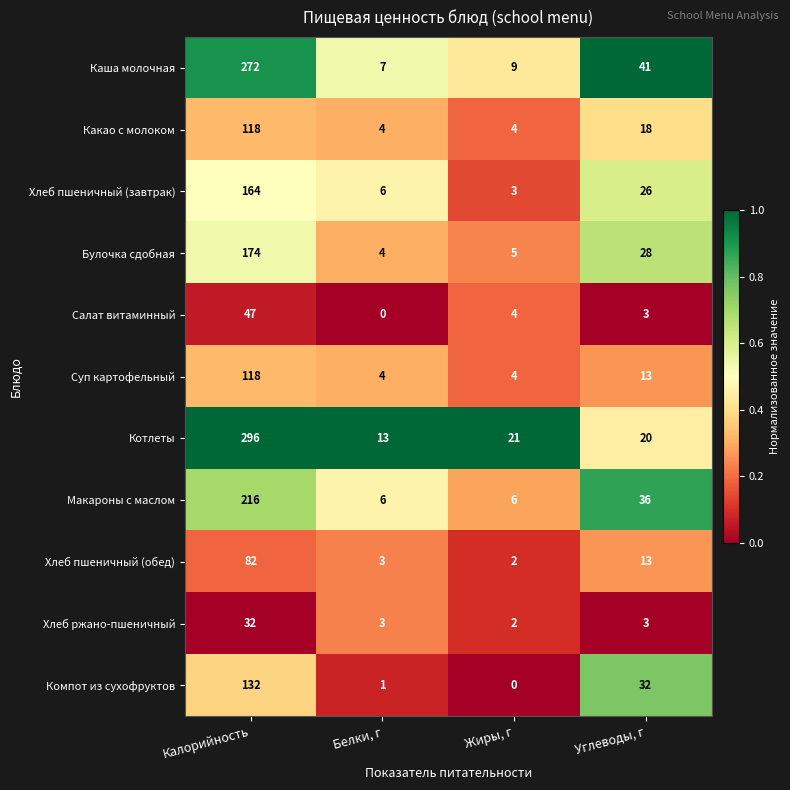

At which label does Макароны с маслом first exceed 36?

Калорийность